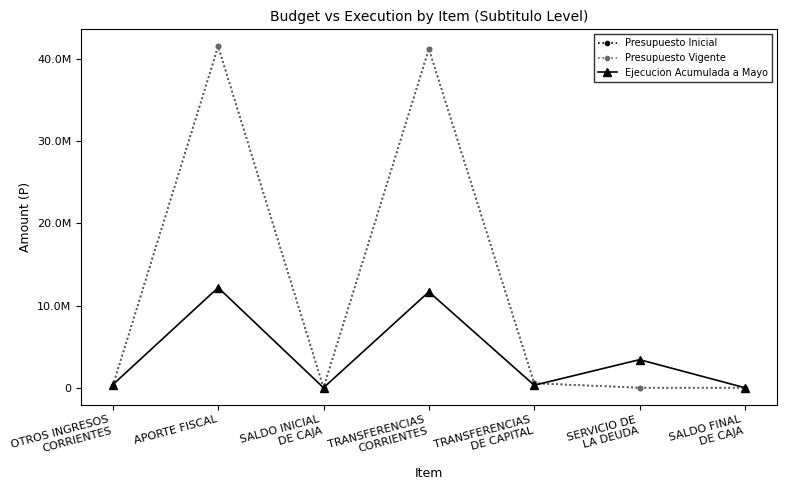

Does the chart have visible grid lines?

No